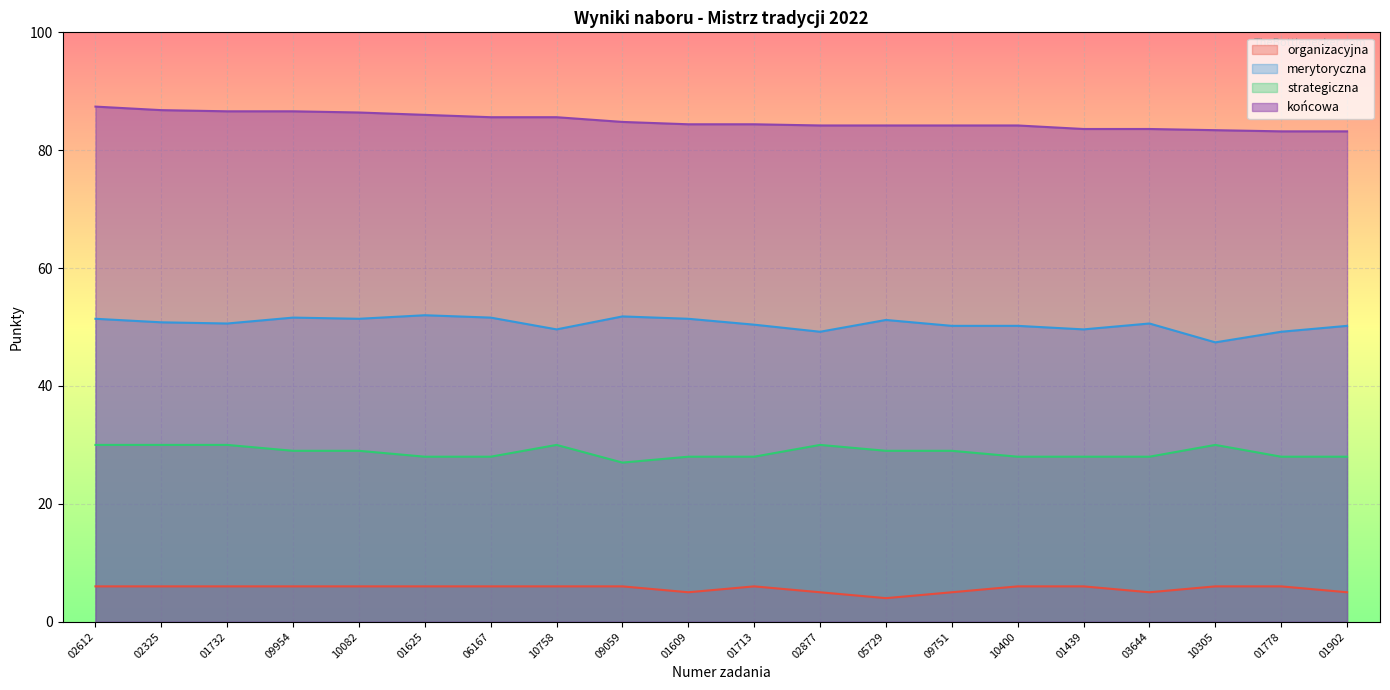

True or false: organizacyjna and merytoryczna cross at least once.

False